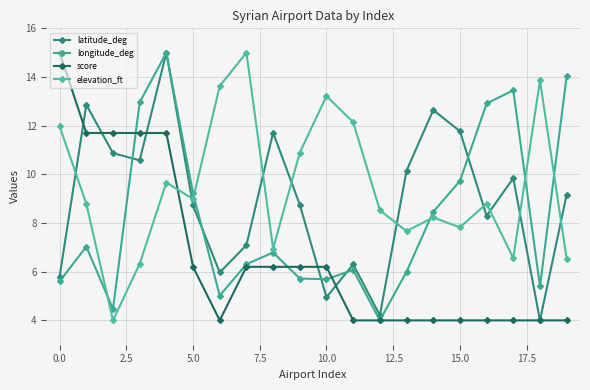

How many interior local valleys does the longitude_deg series have?

5